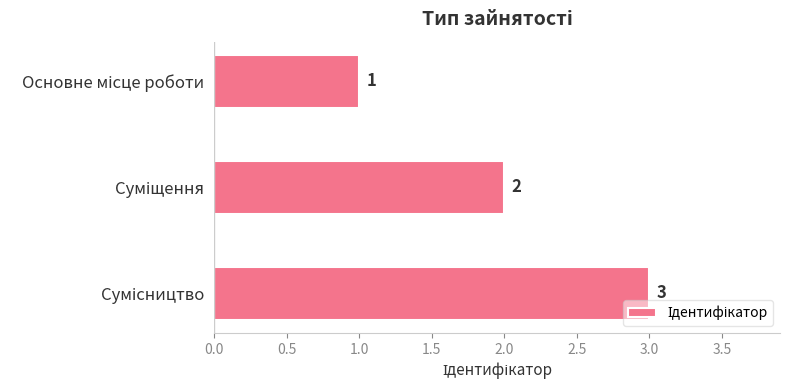

What is the difference between the maximum and minimum values?

2